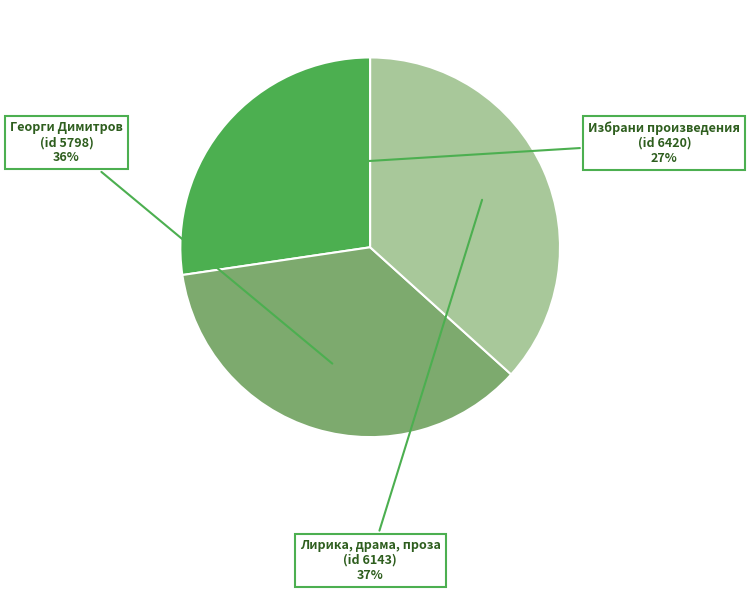

To the nearest percent, what is the average slice percentage?

33%